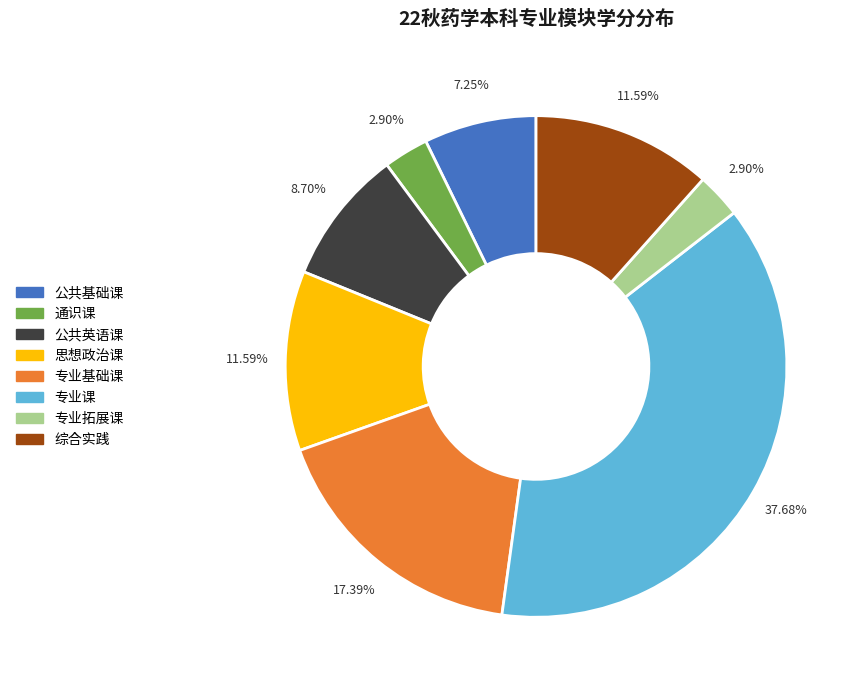

The 通识课 slice represents 3% of the pie. True or false?

True